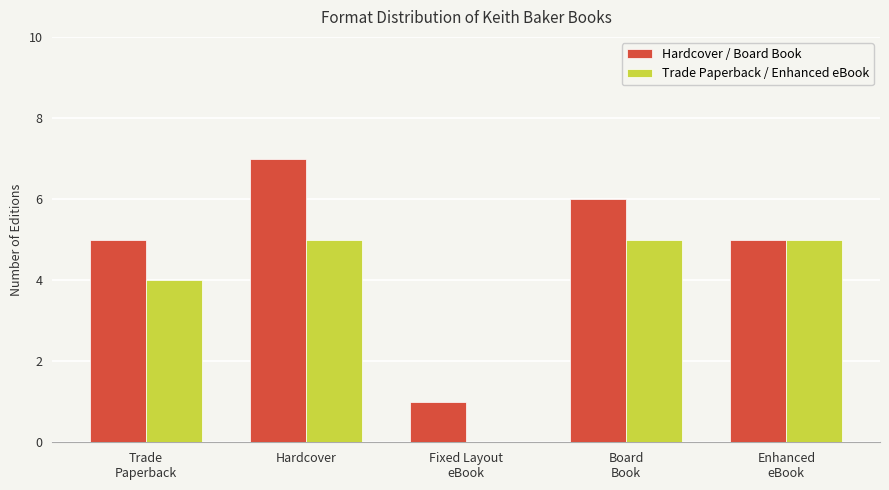

Which series has the largest range (max minus min)?

Hardcover / Board Book